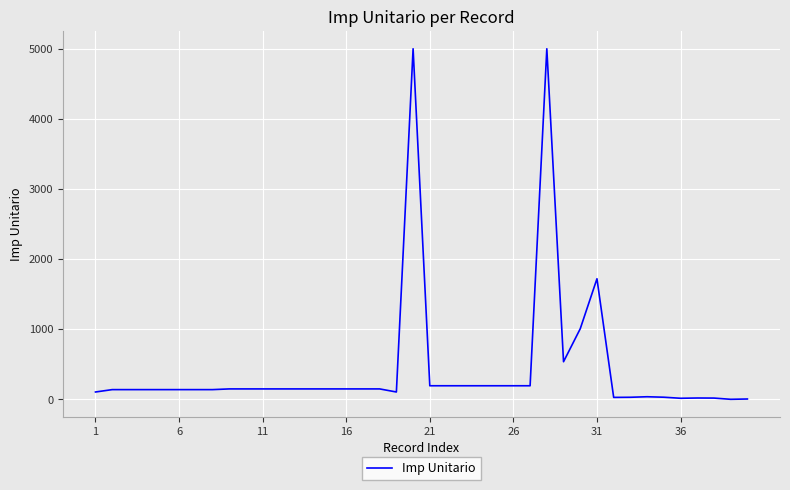

What is the average value?

438.0